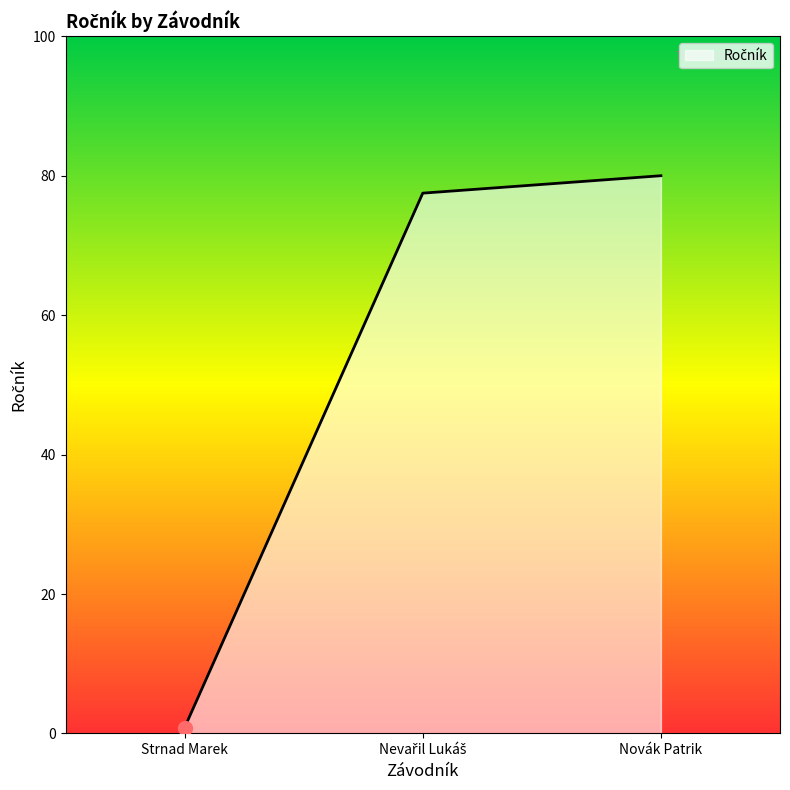

Which has a higher value, Strnad Marek or Novák Patrik?

Novák Patrik